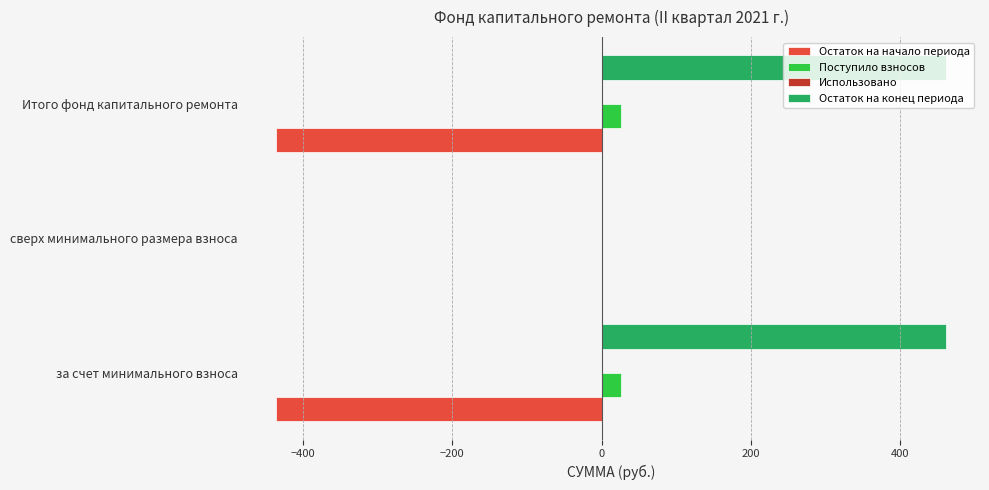

The Остаток на конец периода series shows 461.8 at за счет минимального взноса. True or false?

True